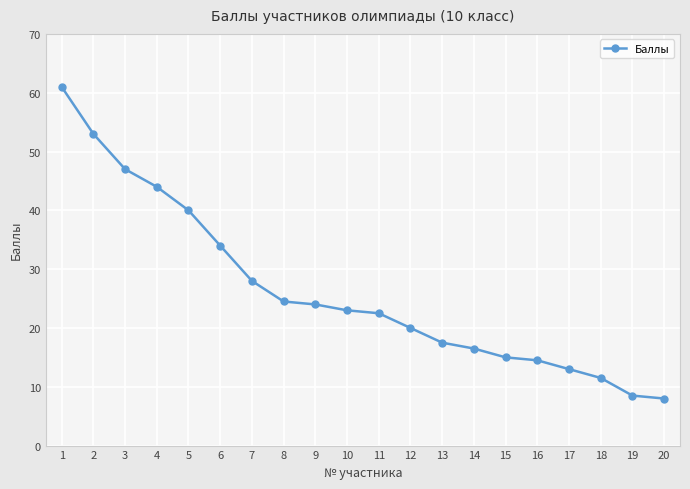

What is the difference between the maximum and minimum values?

53.0